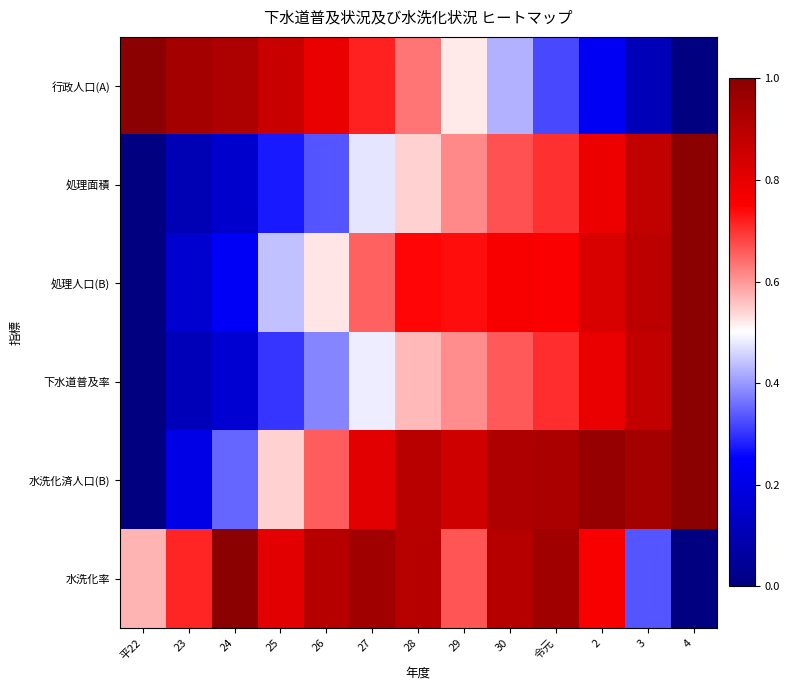

At which category does the chart reach its minimum across all series?

4